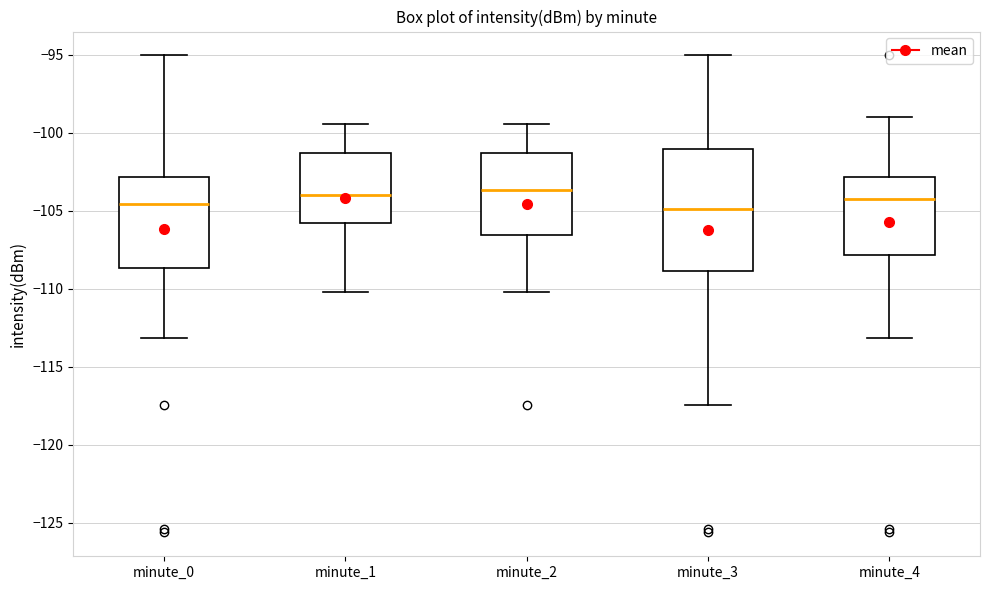

Where does the lower whisker of the box for minute_1 end on the y-axis? The values are not printed on the chart, so give them approximately, as read against the axis.

-110.0